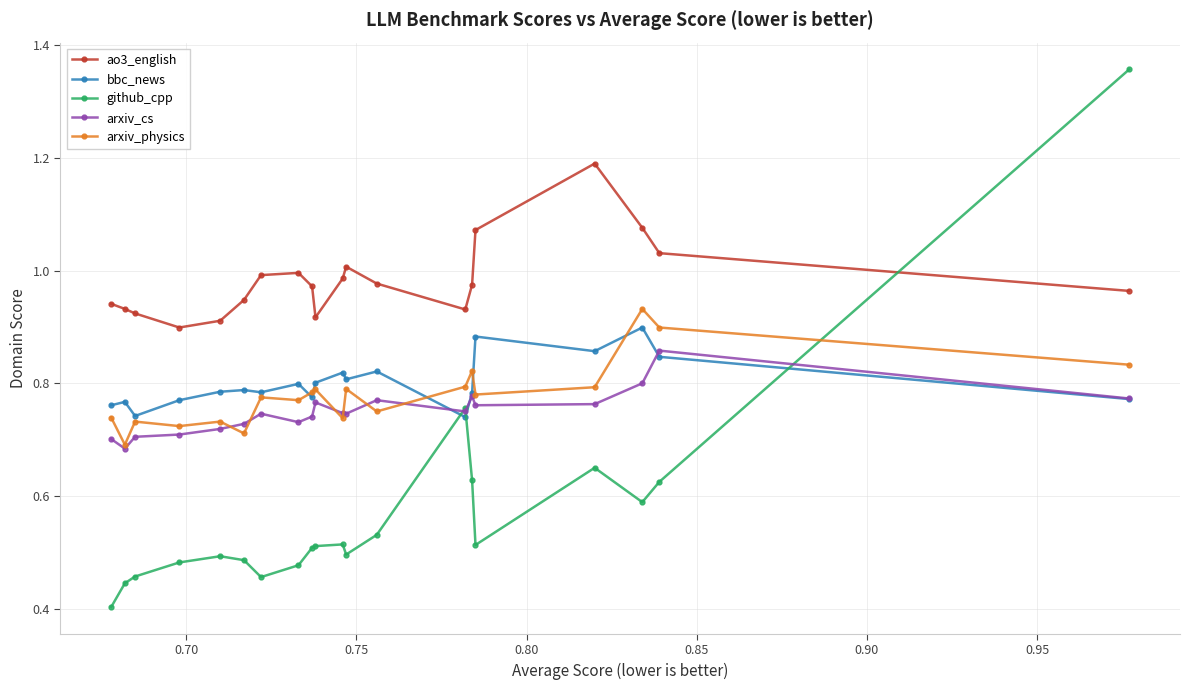

List the series in order of their peak value, lowest first.

arxiv_cs, bbc_news, arxiv_physics, ao3_english, github_cpp